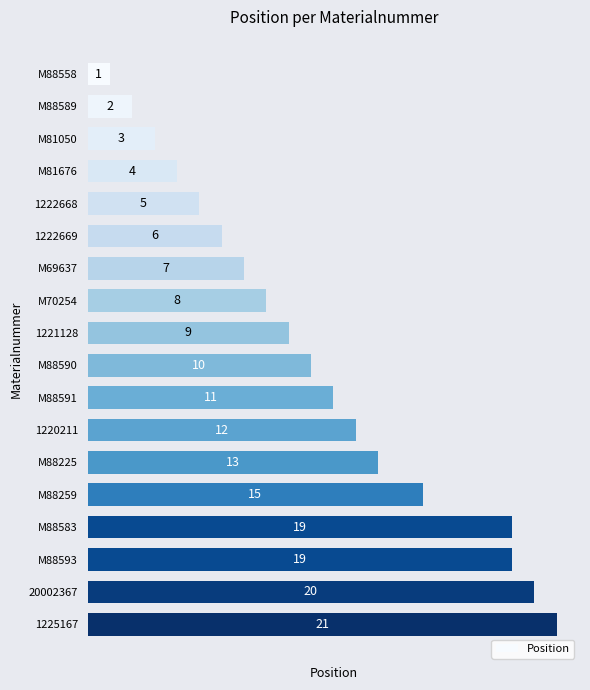

What is the change in value from M88589 to M88591?

+9